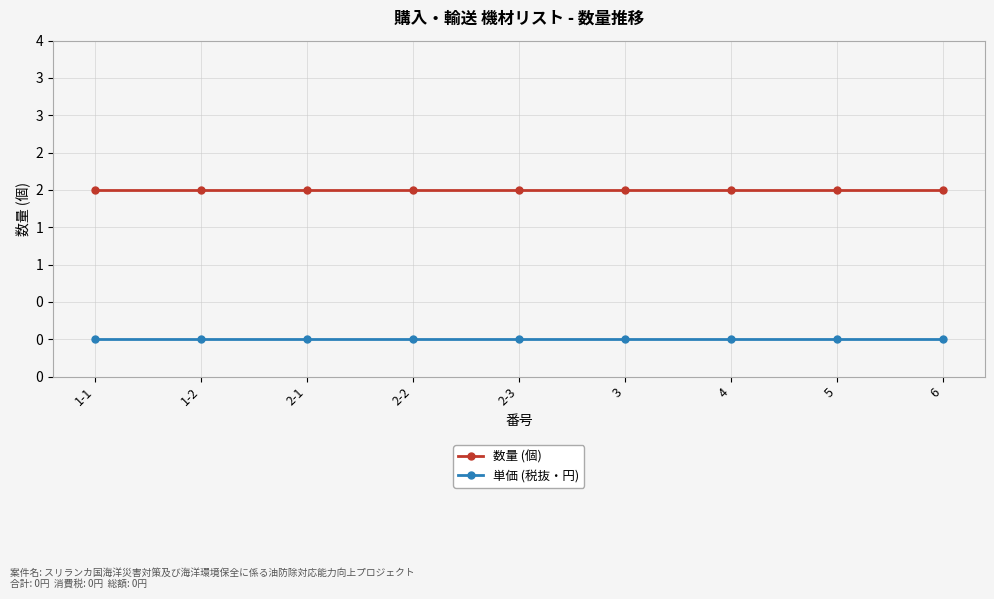

True or false: 単価 (税抜・円) and 数量 (個) cross at least once.

False